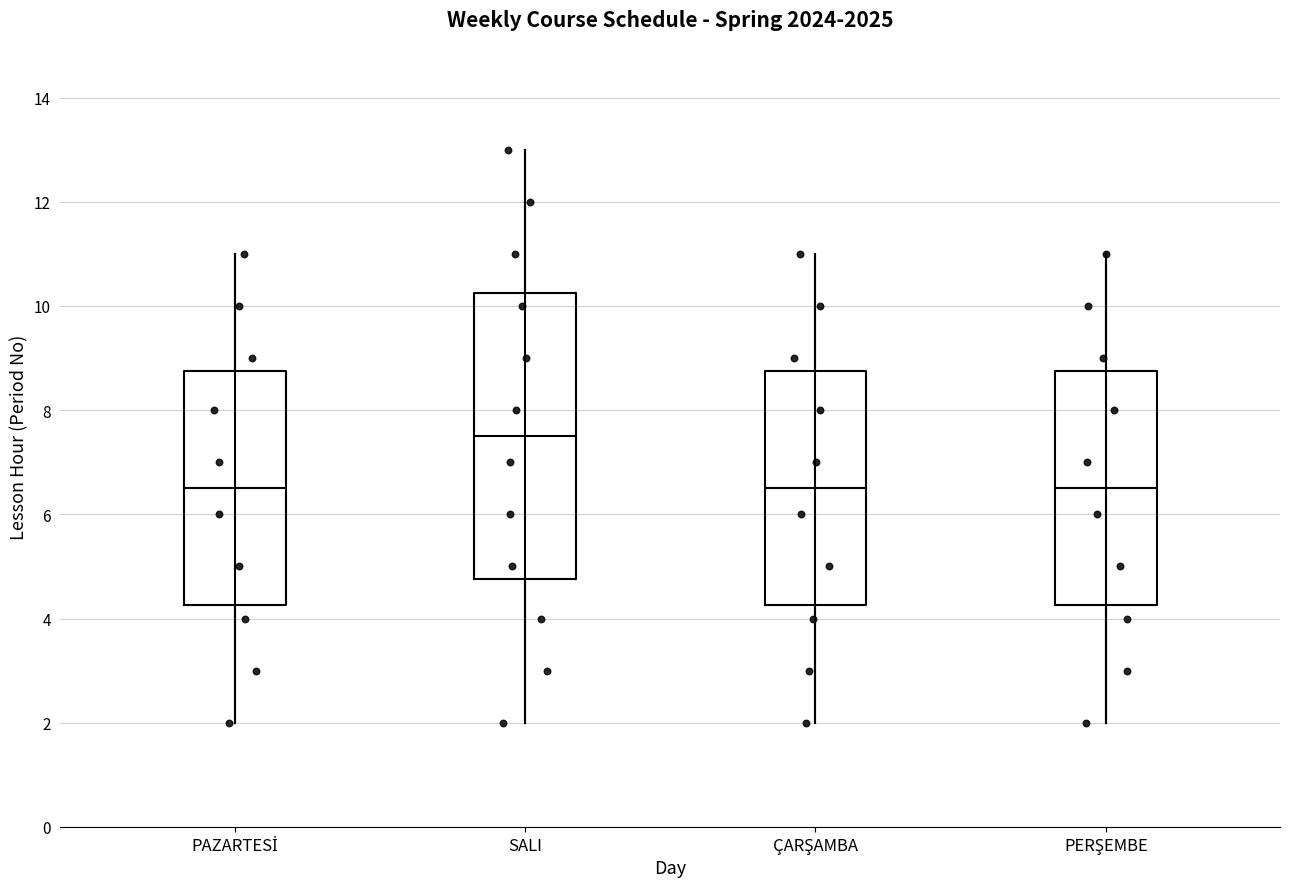

Reading left to right, read every box against the y-axis: the position of its median line, the range the box covers, and the ends of its whiskers. The values are not printed on the chart, so give them approximately, as read against the axis.

PAZARTESİ: median 6.6, box 4.2 to 8.8, whiskers 2.0 to 11.0
SALI: median 7.6, box 4.8 to 10.2, whiskers 2.0 to 13.0
ÇARŞAMBA: median 6.6, box 4.2 to 8.8, whiskers 2.0 to 11.0
PERŞEMBE: median 6.6, box 4.2 to 8.8, whiskers 2.0 to 11.0